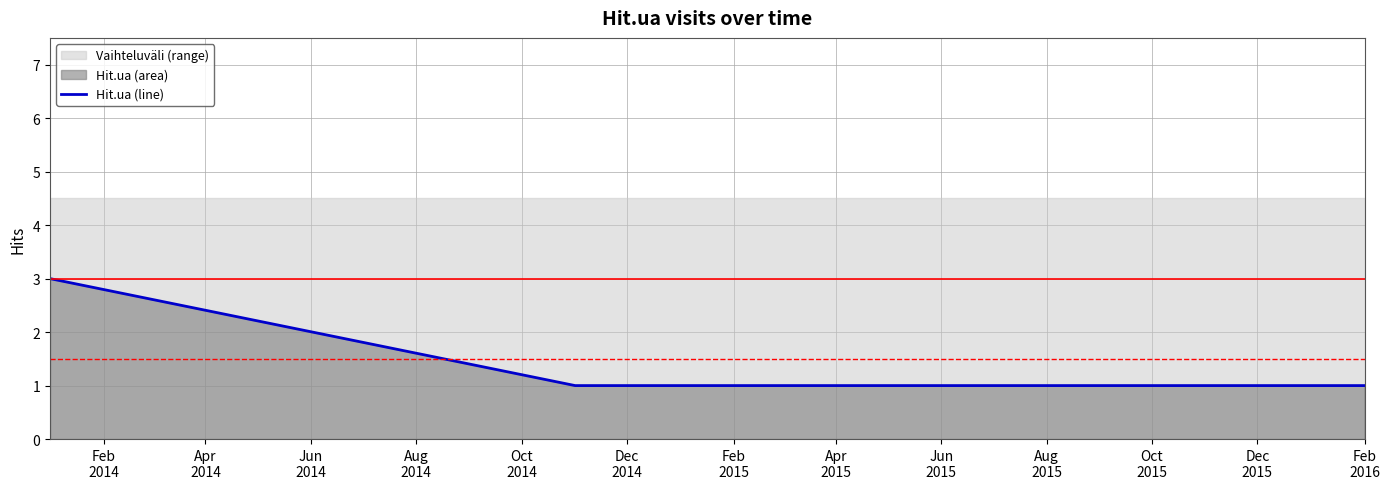

How many data points does each series have?

4